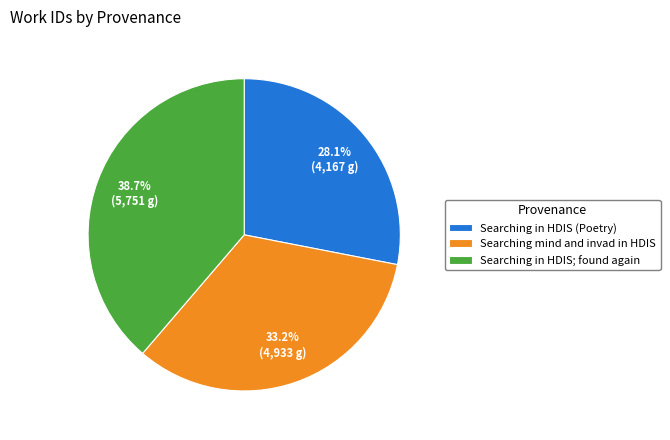

What is the total percentage of Searching mind and invad in HDIS and Searching in HDIS (Poetry)?

61.3%